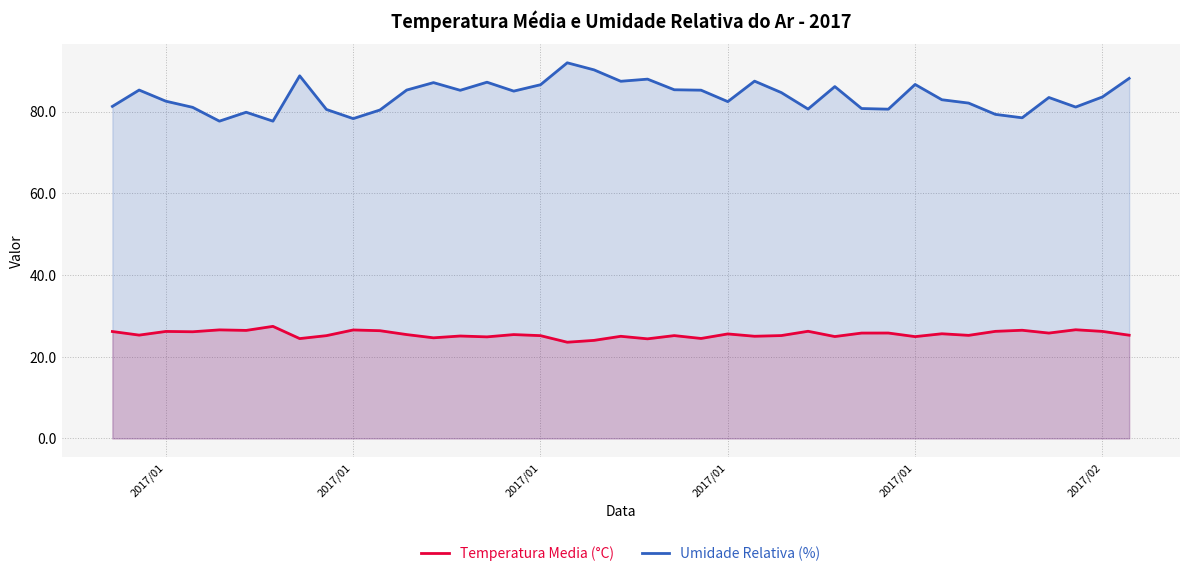

How many lines are shown in the chart?

2